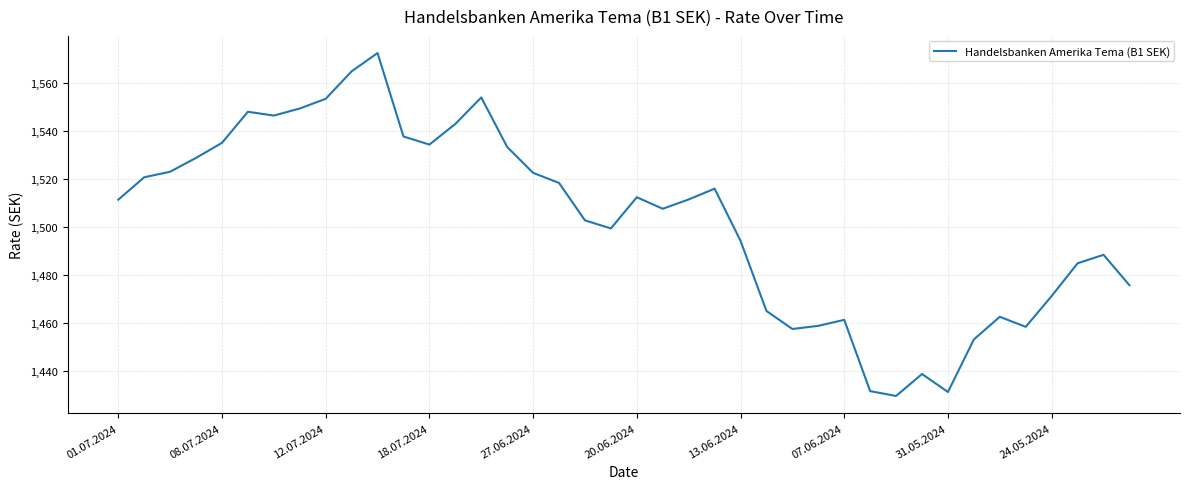

What is the difference between the maximum and minimum values?

143.0